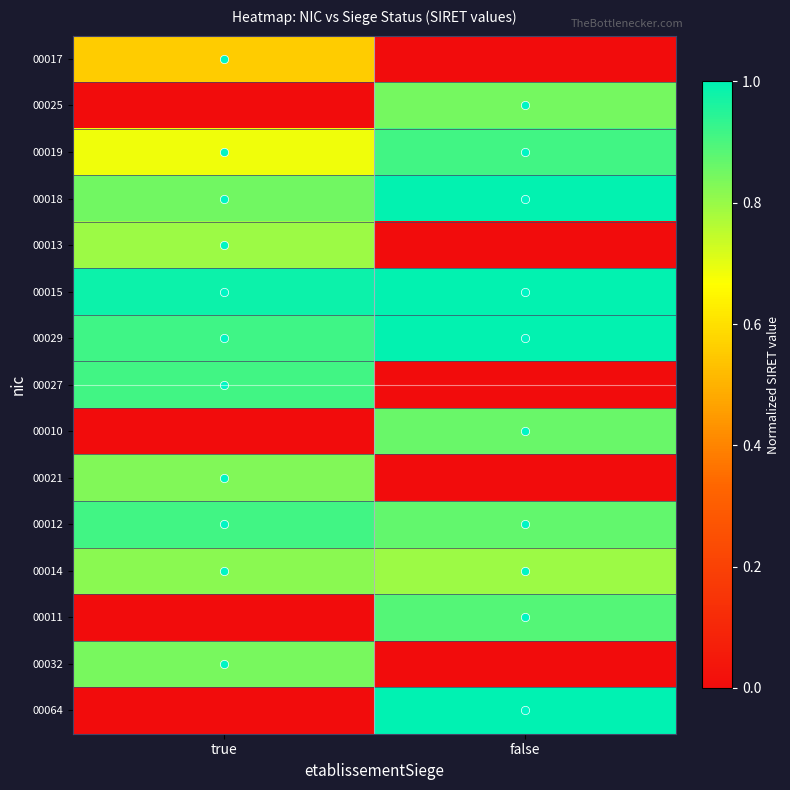

Which has a higher value, true or false?

true